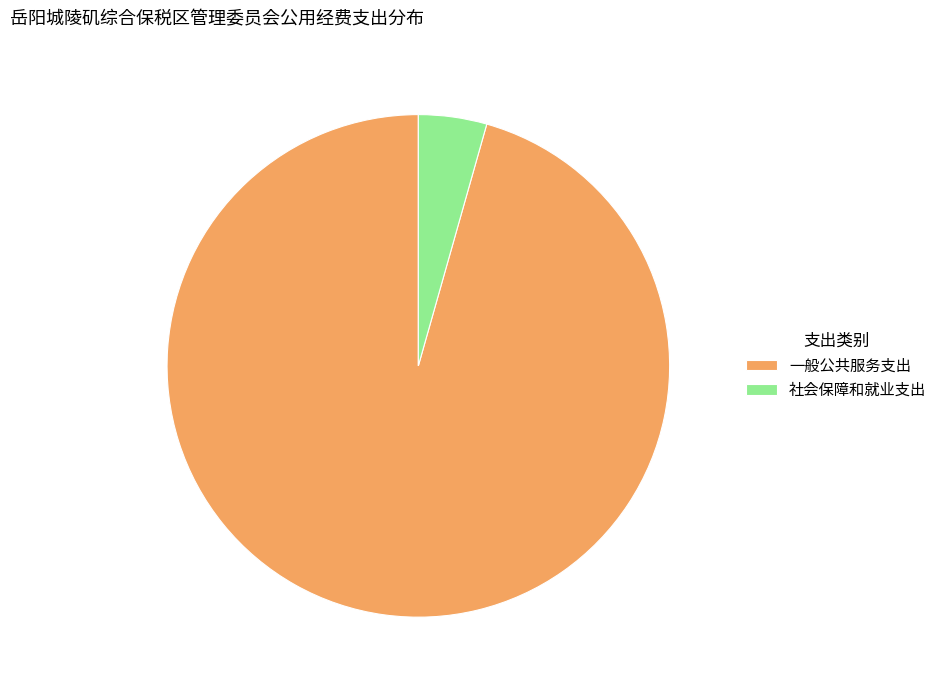

Is there any slice that represents more than half of the pie?

Yes